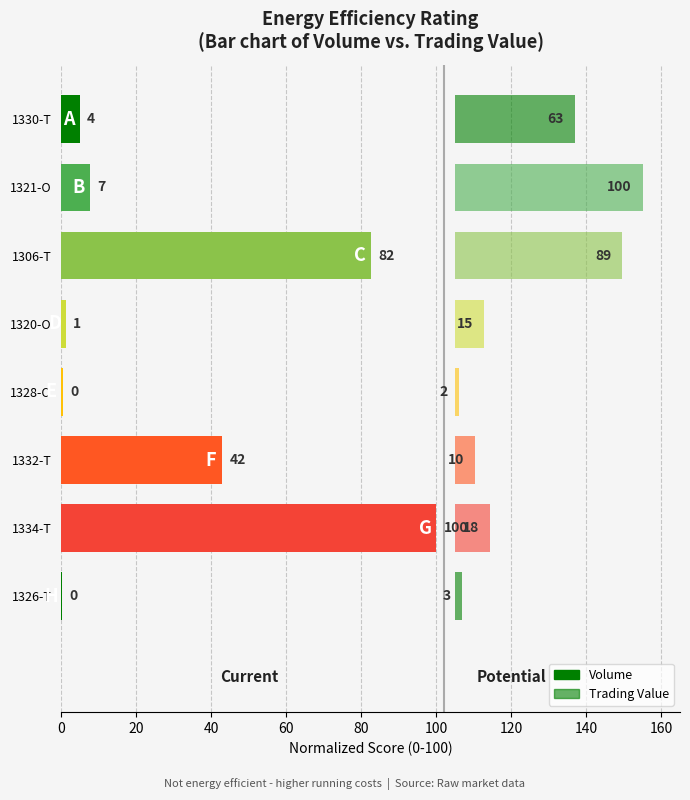

At 1328-O, list the series in order from smallest to largest.

Volume, Trading Value